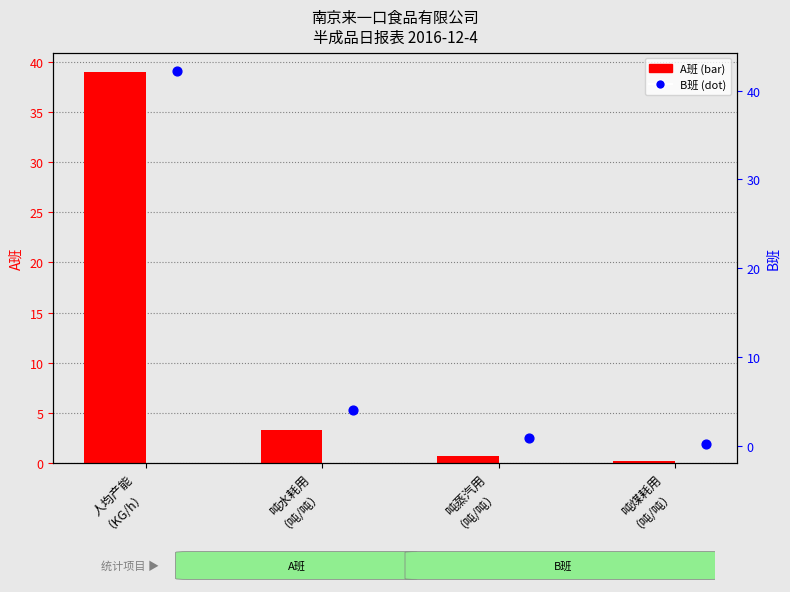

Which series reaches the maximum Y coordinate?

B班